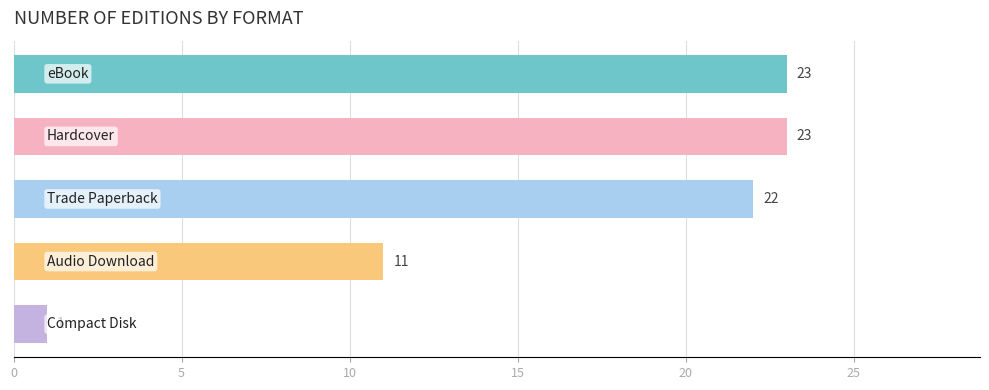

What is the value of the 1st bar from the top?

23